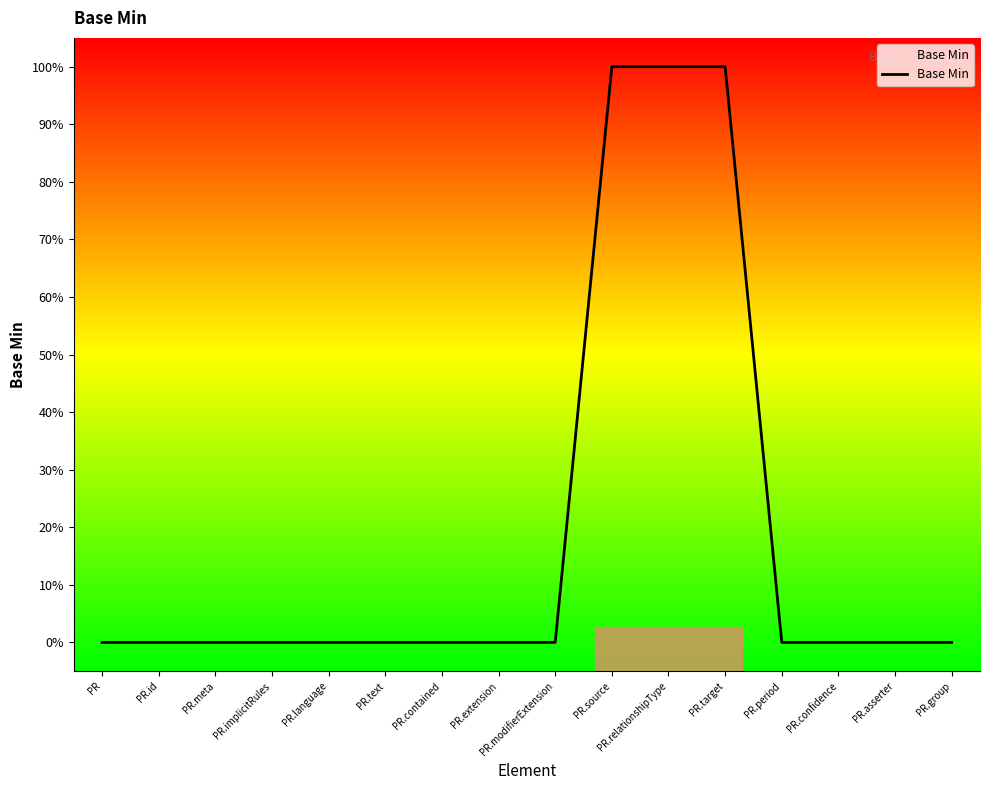

True or false: the data shows 0 at PR.contained.

False